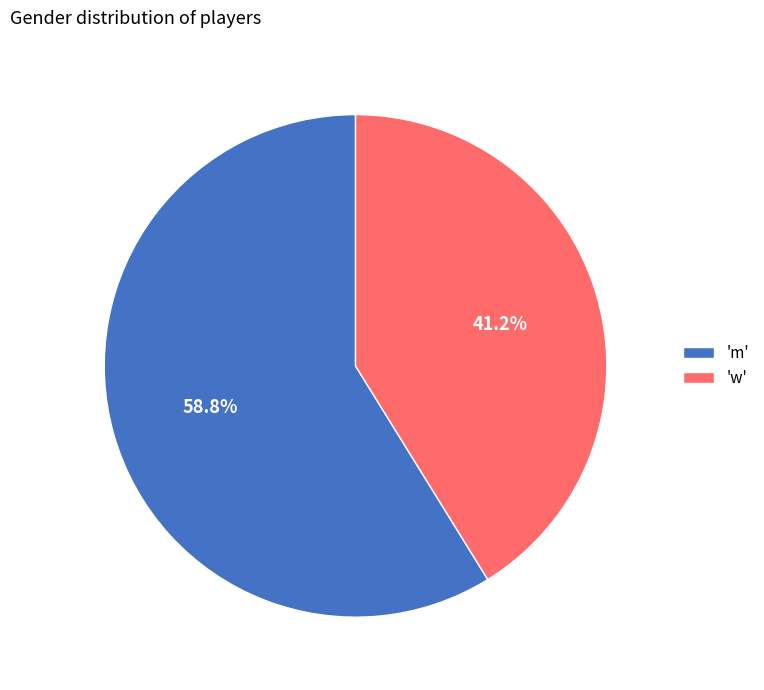

To the nearest percent, what is the average slice percentage?

50%